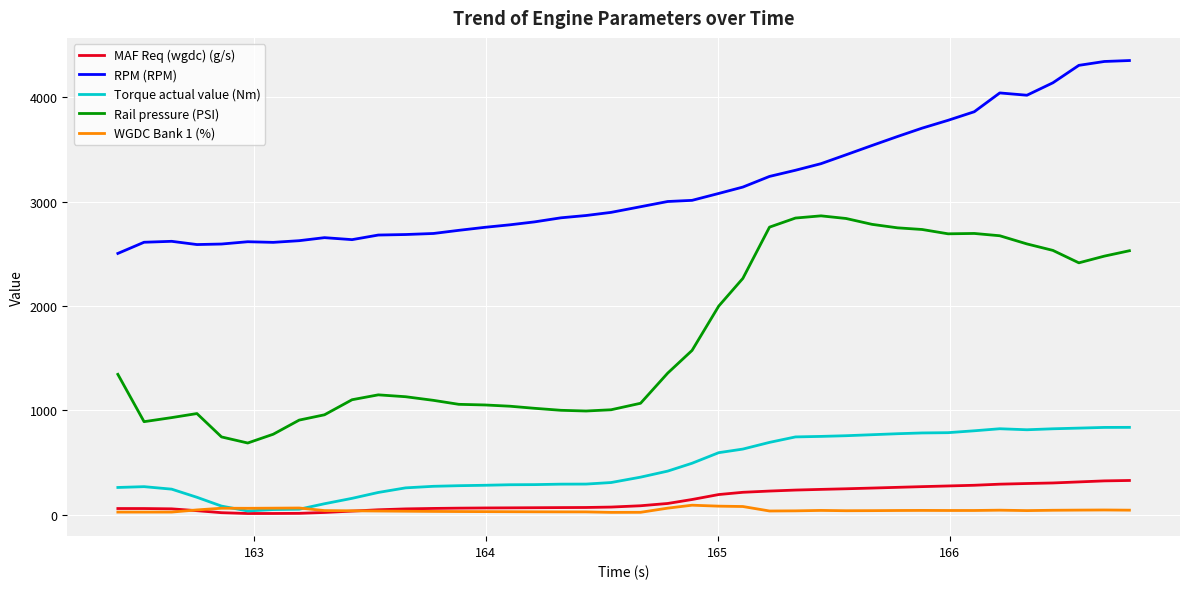

Which series has the widest spread of values?

Rail pressure (PSI)